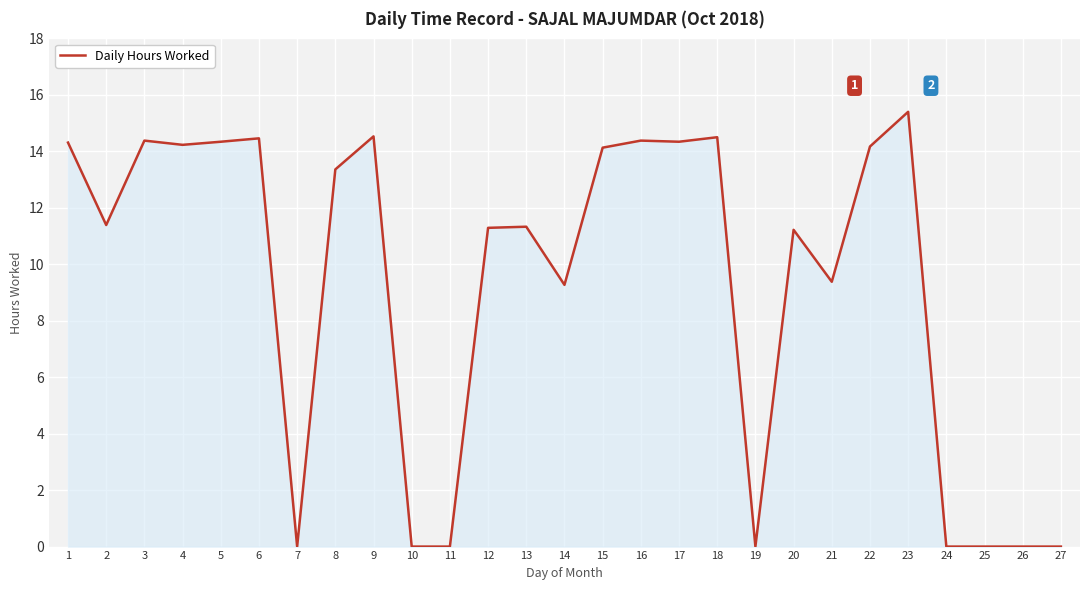

What is the ratio of the value at 12 to the value at 8?

0.8